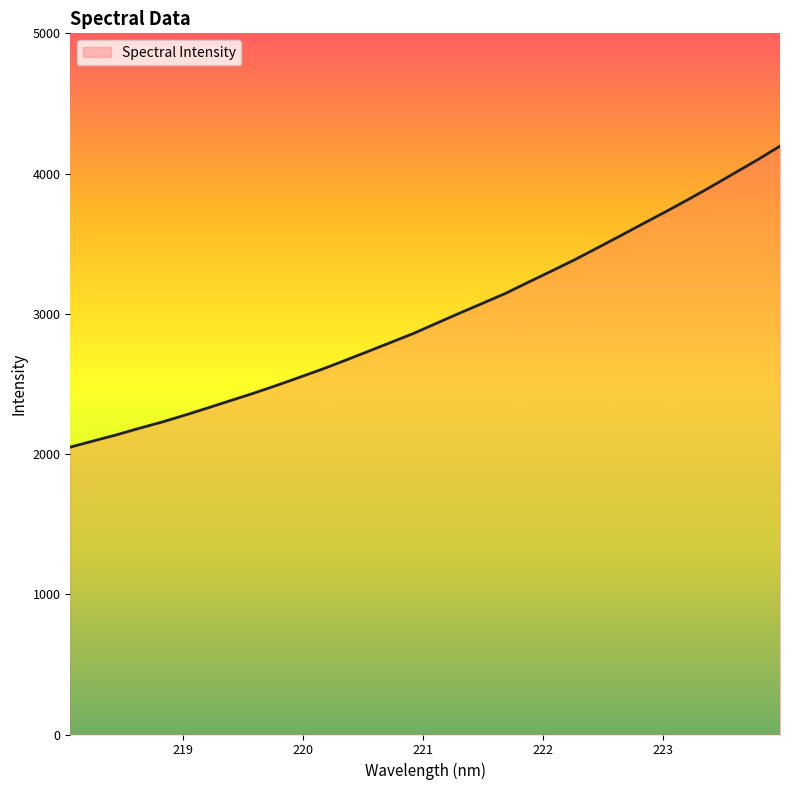

What is the difference between the maximum and minimum values?

2146.4